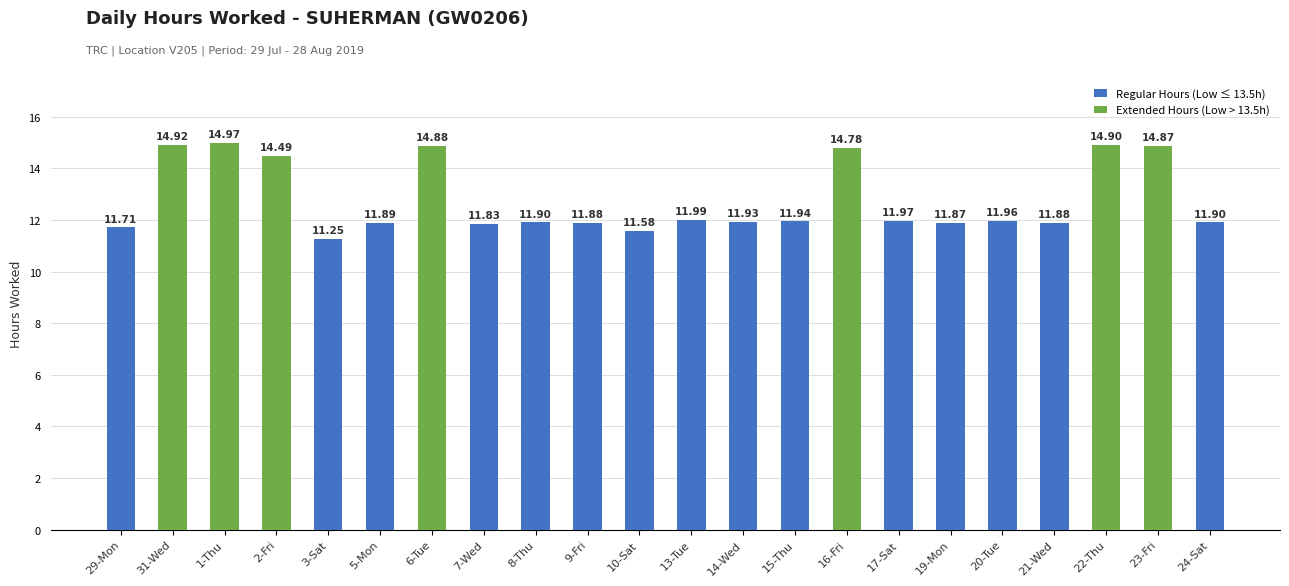

The chart shows a value of 5.9 at 19-Mon. True or false?

False